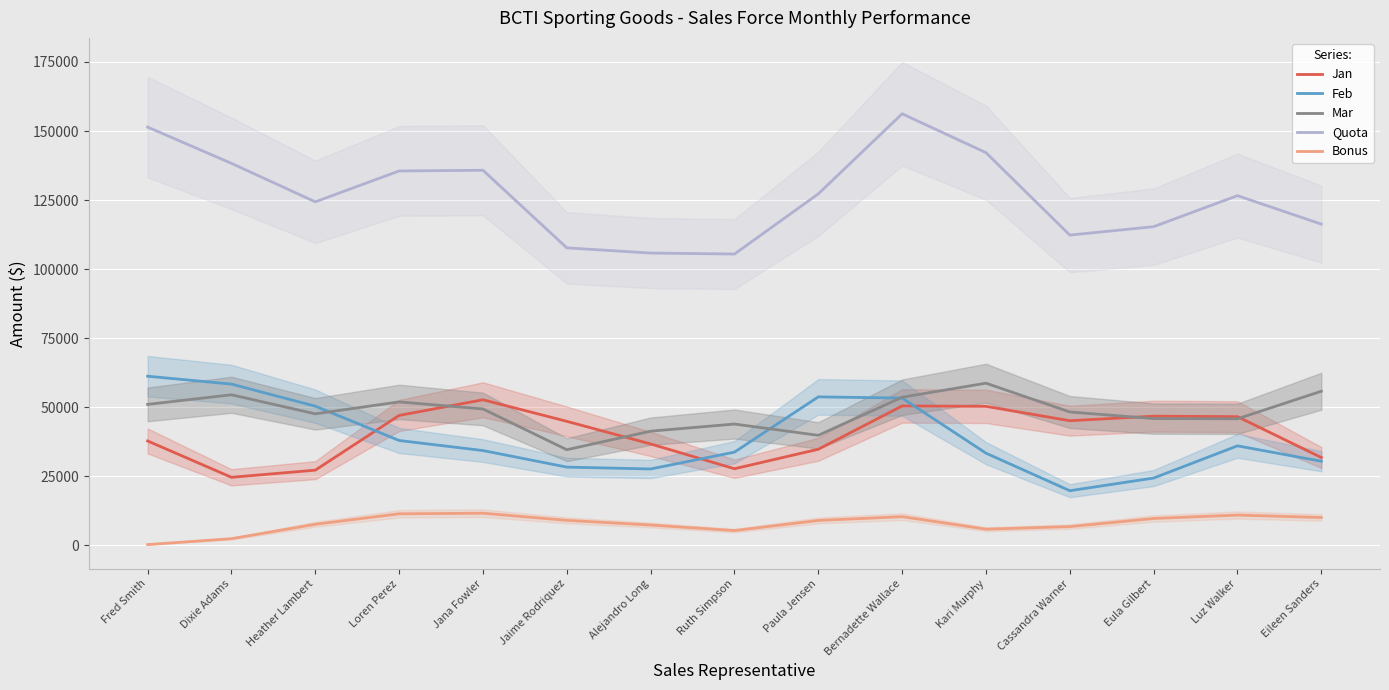

What is the average value of the Mar series?

48106.7